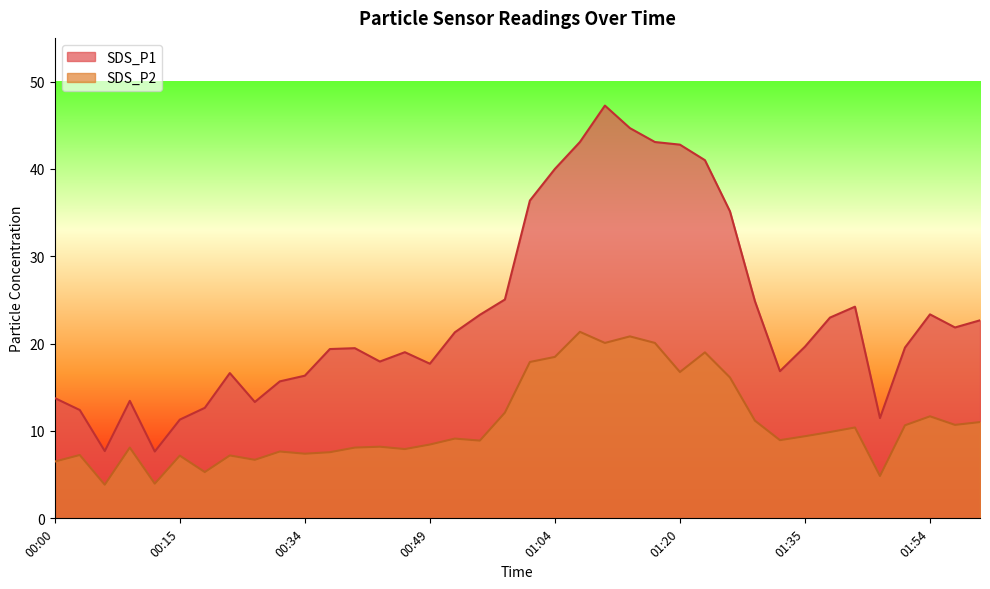

Reading left to right, what are all the values shown in this chart?

SDS_P1: 13.8	12.4	7.7	13.4	7.7	11.3	12.7	16.6	13.3	15.7	16.3	19.4	19.5	17.9	19.0	17.7	21.3	23.3	25.1	36.4	40.0	43.1	47.2	44.7	43.1	42.8	41.0	35.1	24.9	16.9	19.6	23.0	24.2	11.5	19.6	23.4	21.9	22.7
SDS_P2: 6.5	7.2	3.9	8.1	4.0	7.2	5.3	7.2	6.7	7.7	7.4	7.6	8.1	8.2	7.9	8.4	9.1	8.9	12.1	17.9	18.5	21.4	20.1	20.8	20.1	16.8	19.0	16.1	11.2	8.9	9.4	9.9	10.4	4.8	10.7	11.7	10.7	11.0